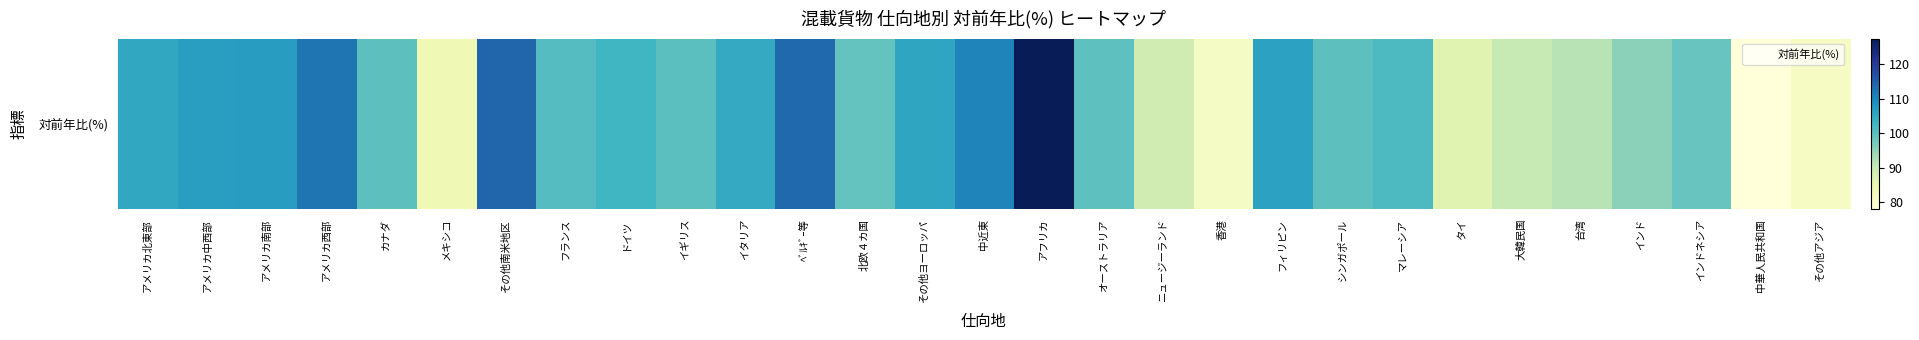

Rank the categories by value from lowest to highest.

中華人民共和国, 香港, その他アジア, メキシコ, タイ, ニュージーランド, 大韓民国, 台湾, インド, インドネシア, 北欧４カ国, オーストラリア, シンガポール, カナダ, イギリス, フランス, マレーシア, ドイツ, イタリア, アメリカ北東部, その他ヨーロッパ, フィリピン, アメリカ中西部, アメリカ南部, 中近東, アメリカ西部, ﾍﾞﾙｷﾞｰ等, その他南米地区, アフリカ